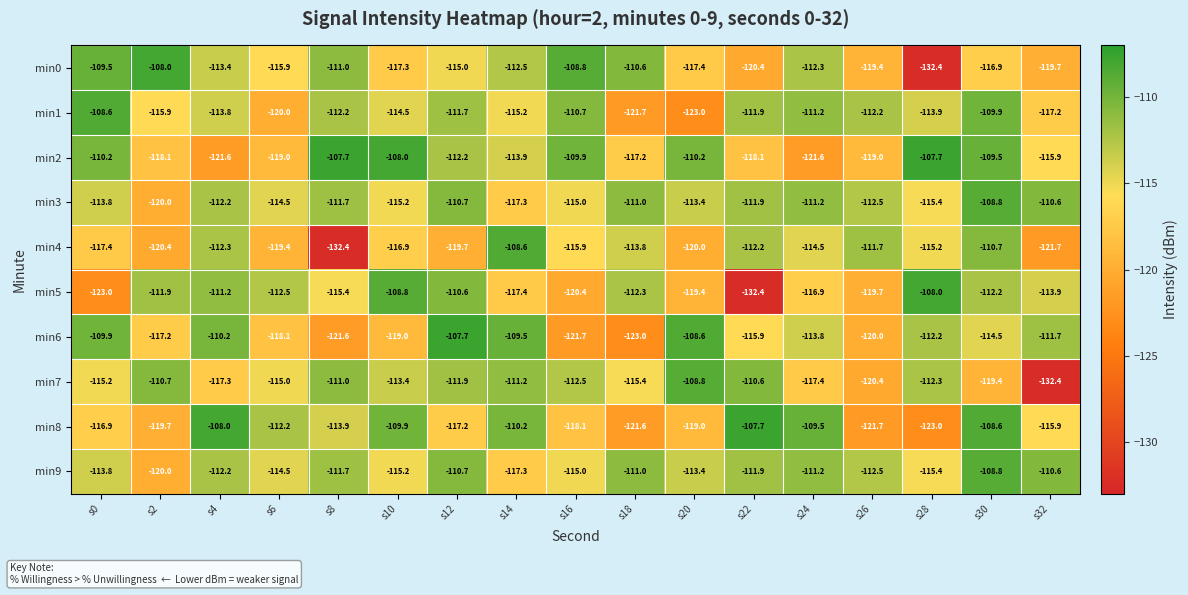

What is the difference between the second highest and minimum values in the min9 series?

9.4